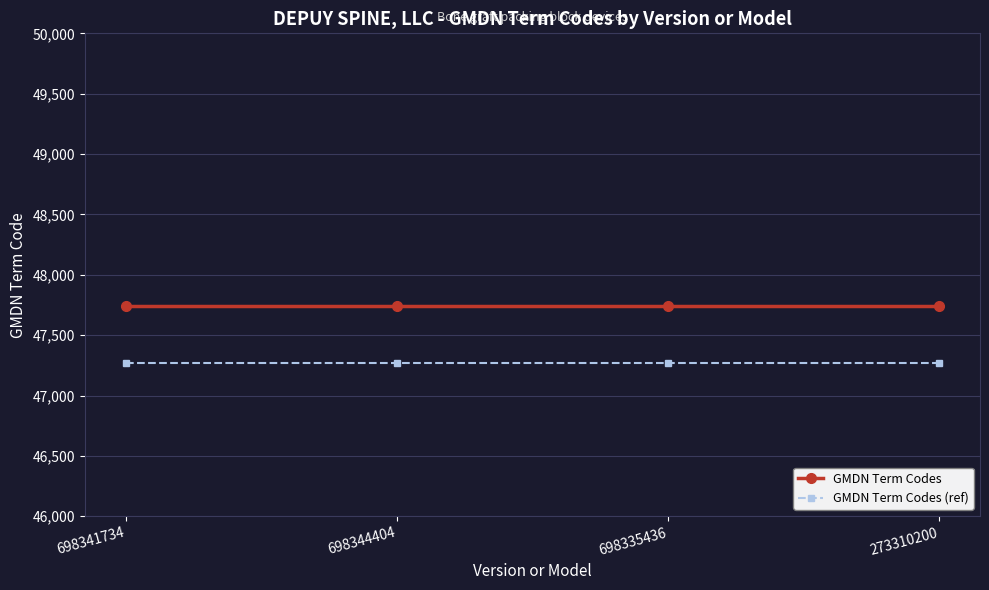

What is the sum of all GMDN Term Codes values?

190972.0